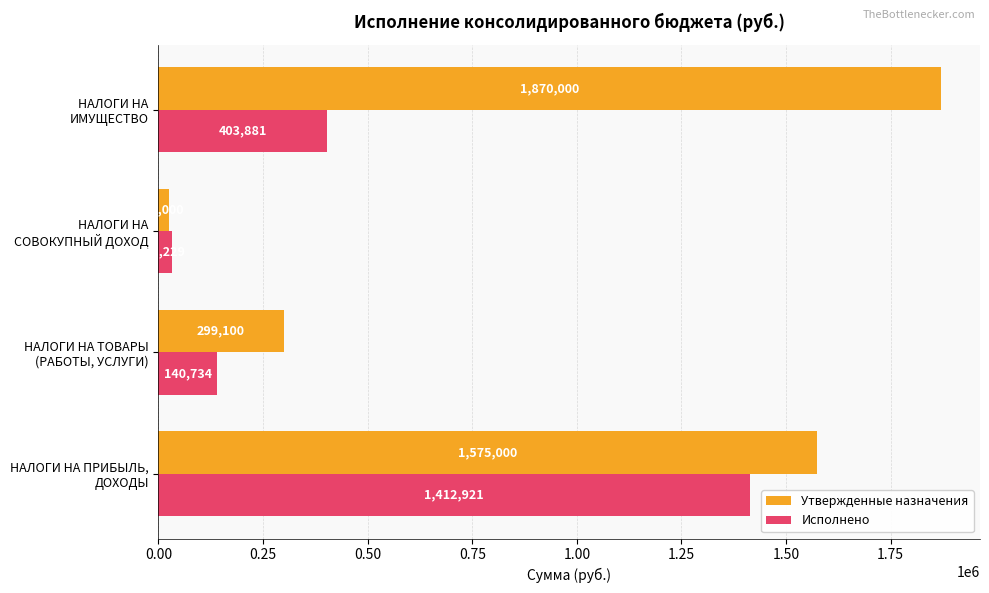

What is the highest value of the Утвержденные назначения series?

1870000.0